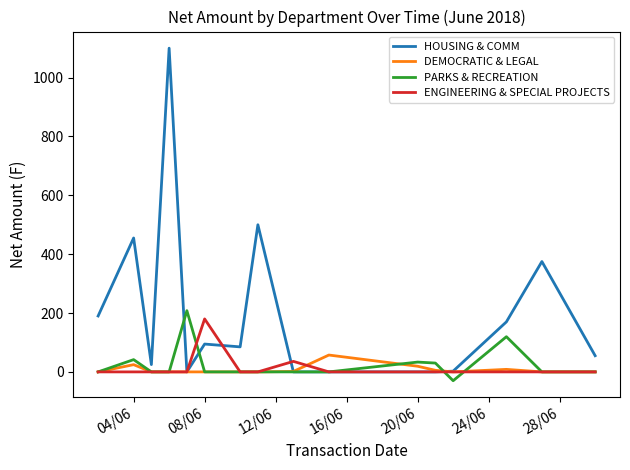

Which series has the widest spread of values?

HOUSING & COMM